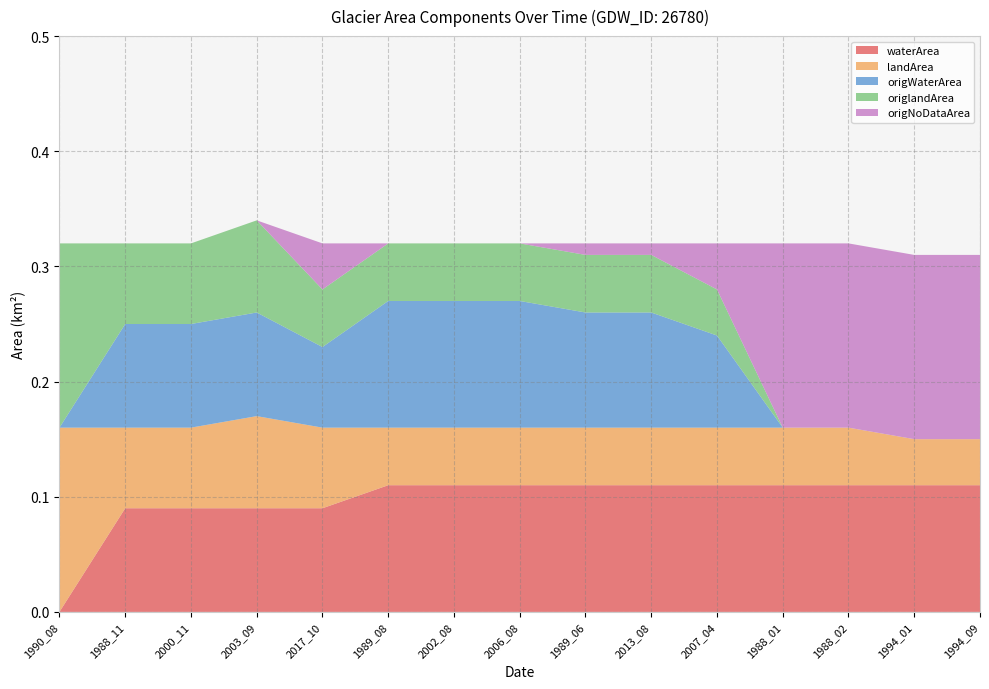

Reading left to right, what are all the values shown in this chart?

waterArea: 0.0	0.1	0.1	0.1	0.1	0.1	0.1	0.1	0.1	0.1	0.1	0.1	0.1	0.1	0.1
landArea: 0.2	0.1	0.1	0.1	0.1	0.1	0.1	0.1	0.1	0.1	0.1	0.1	0.1	0.0	0.0
origWaterArea: 0.0	0.1	0.1	0.1	0.1	0.1	0.1	0.1	0.1	0.1	0.1	0.0	0.0	0.0	0.0
origlandArea: 0.2	0.1	0.1	0.1	0.1	0.1	0.1	0.1	0.1	0.1	0.0	0.0	0.0	0.0	0.0
origNoDataArea: 0.0	0.0	0.0	0.0	0.0	0.0	0.0	0.0	0.0	0.0	0.0	0.2	0.2	0.2	0.2